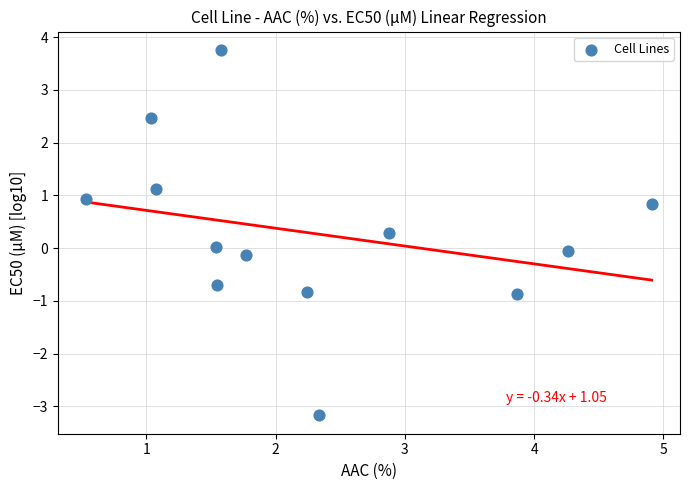

What is the range of Y values (max minus min)?

6.9